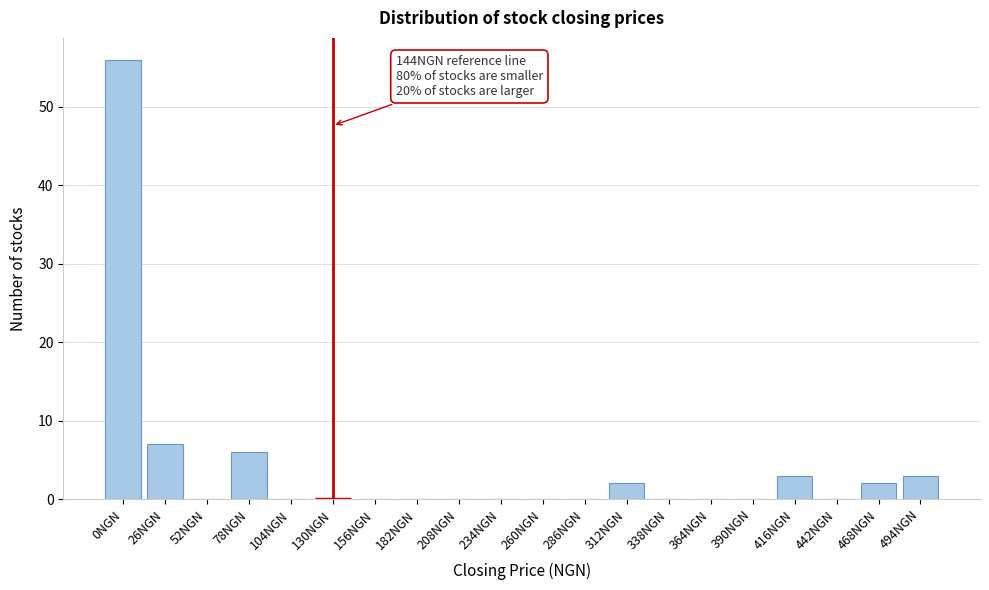

Reading right to left, what are all the values shown in this chart?

494NGN=3	468NGN=2	442NGN=0	416NGN=3	390NGN=0	364NGN=0	338NGN=0	312NGN=2	286NGN=0	260NGN=0	234NGN=0	208NGN=0	182NGN=0	156NGN=0	130NGN=0	104NGN=0	78NGN=6	52NGN=0	26NGN=7	0NGN=56